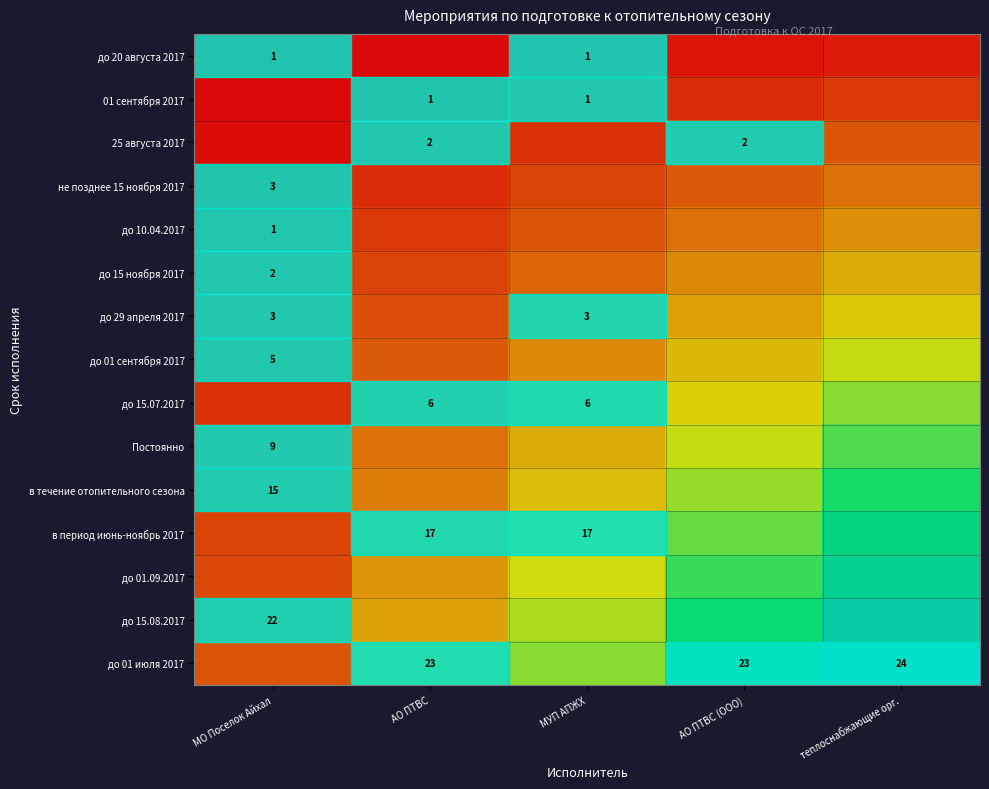

True or false: до 01 июля 2017 has a value of 24 at теплоснабжающие орг..

True